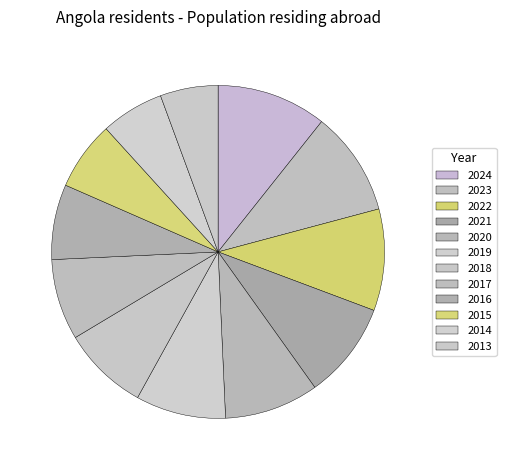

How many slices are in this pie chart?

12